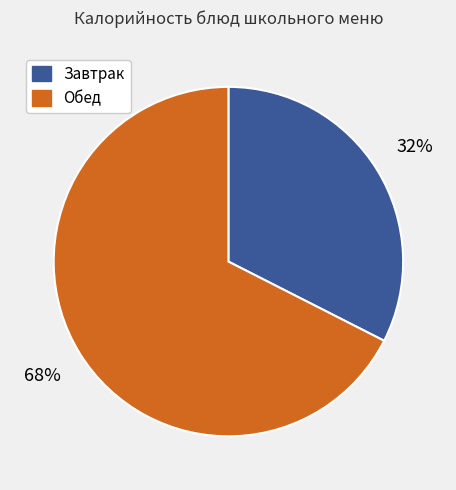

To the nearest percent, what percentage of the pie is Завтрак?

32%